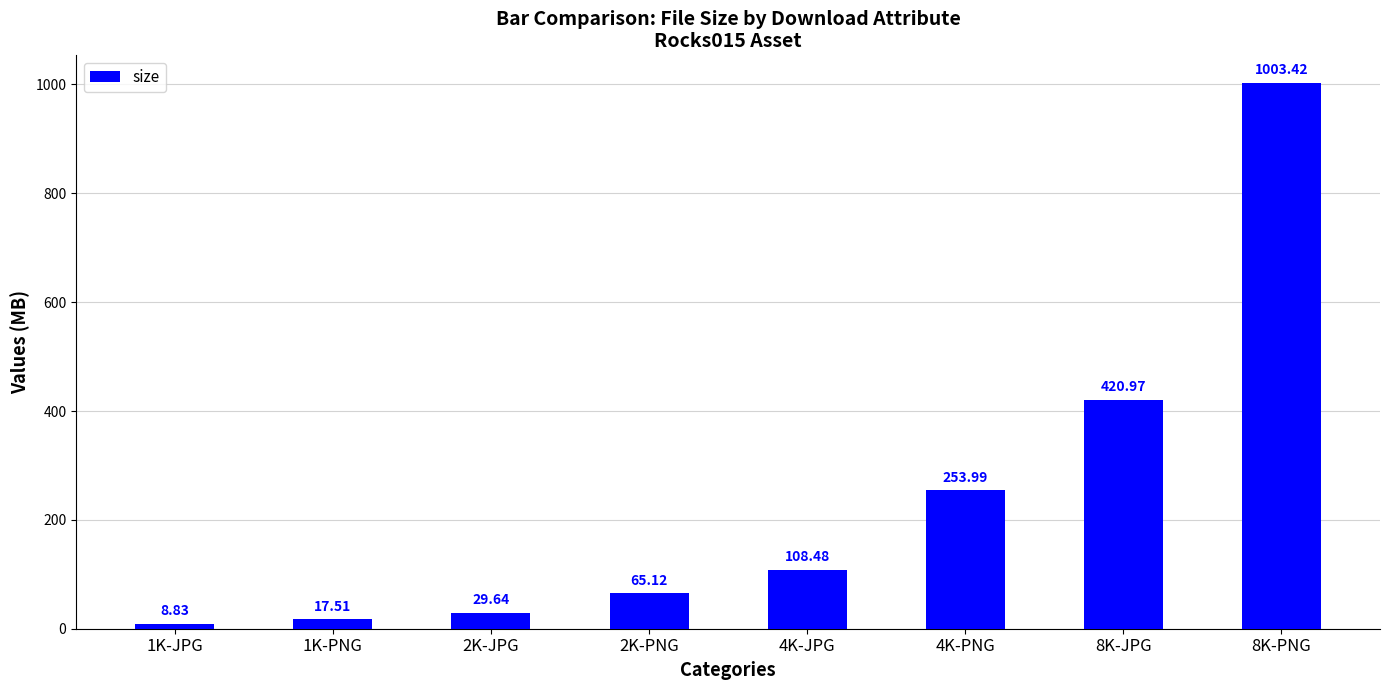

What is the label of the 3rd bar from the right?

4K-PNG